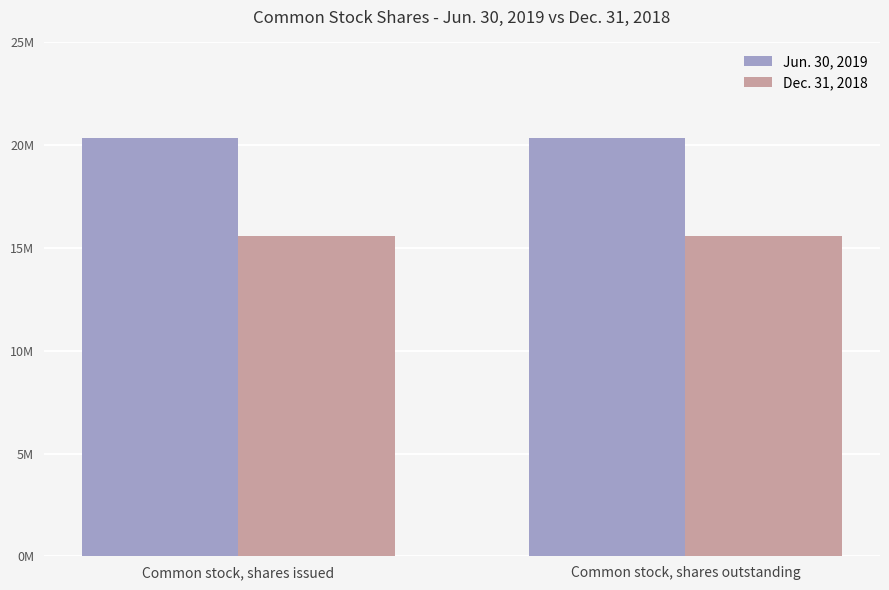

Does the chart contain any negative values?

No